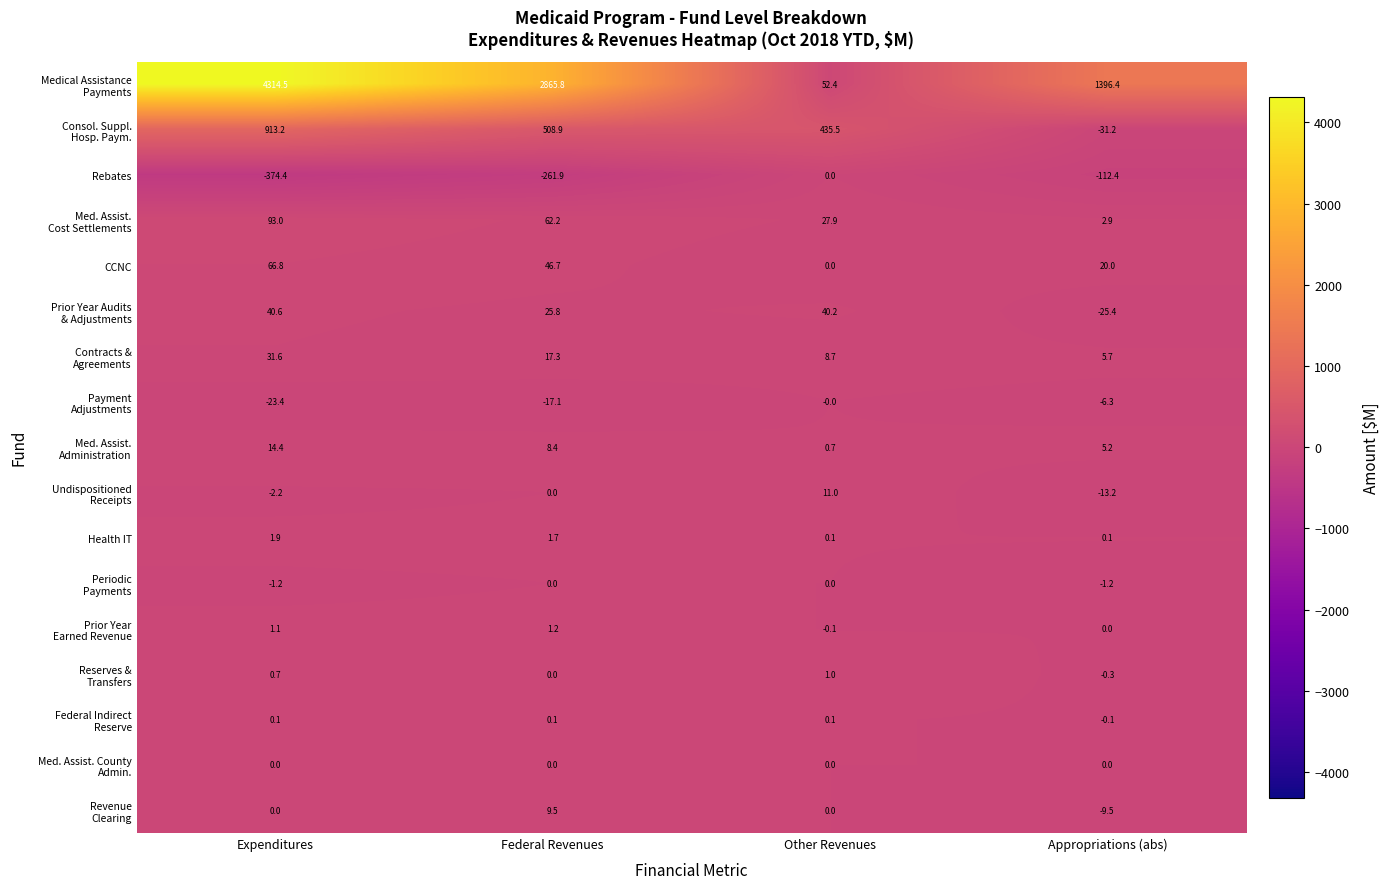

What is the average value of the CCNC series?

33.4